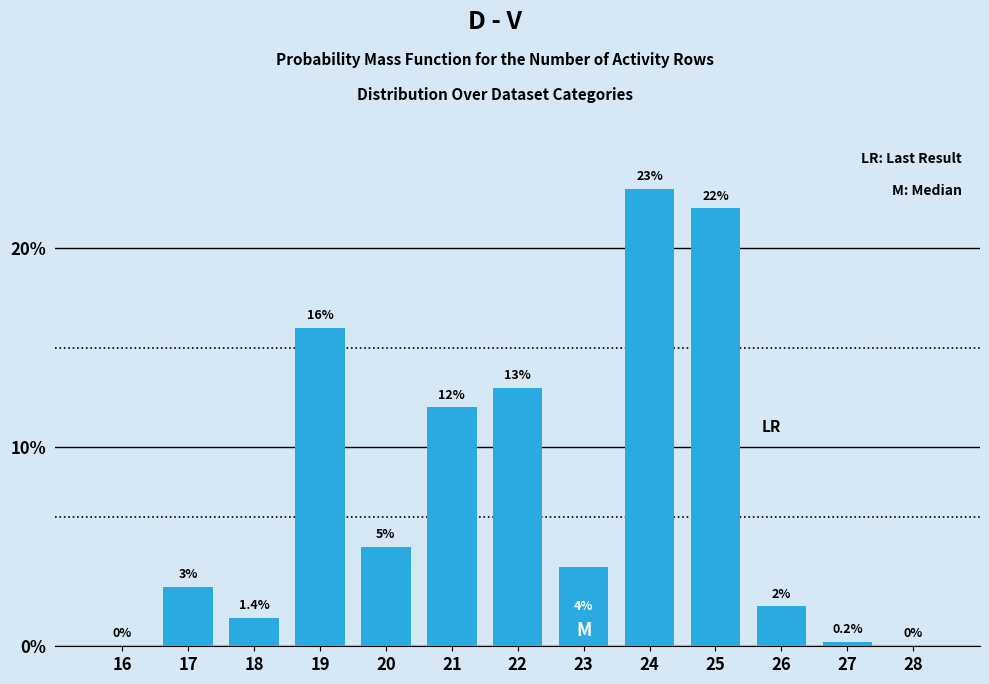

Reading left to right, extract all data points from this chart.

16=0.0	17=3.0	18=1.4	19=16.0	20=5.0	21=12.0	22=13.0	23=4.0	24=23.0	25=22.0	26=2.0	27=0.2	28=0.0